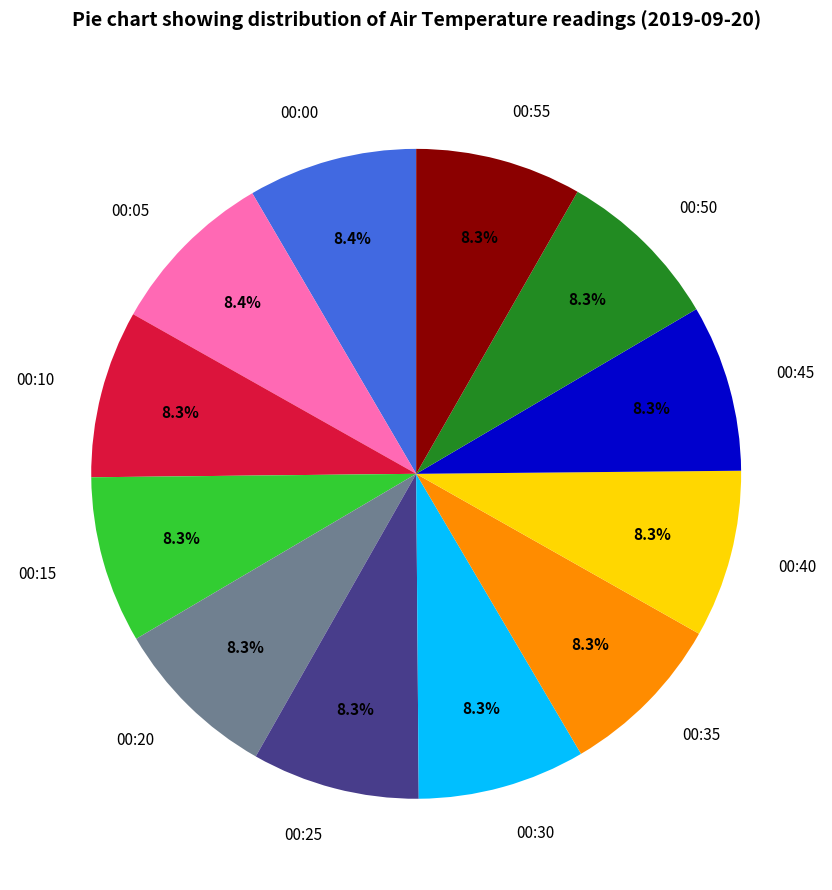

Approximately how many times larger is the value at 00:40 compared to 00:35?

1.0